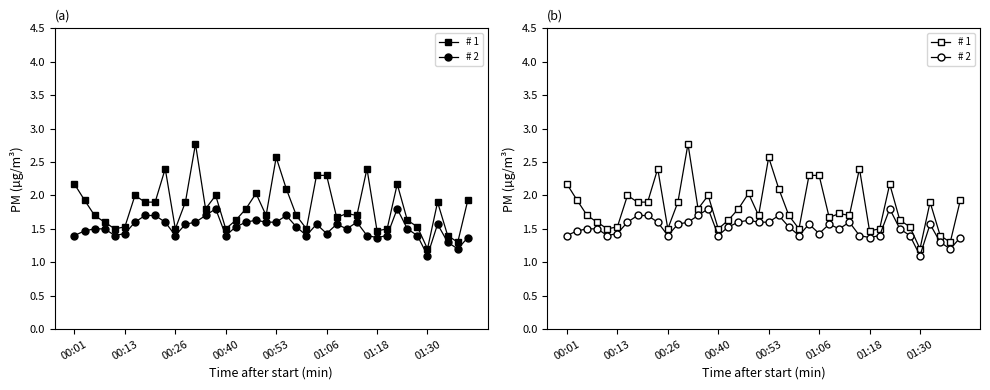

Count the number of data series in this chart.

2